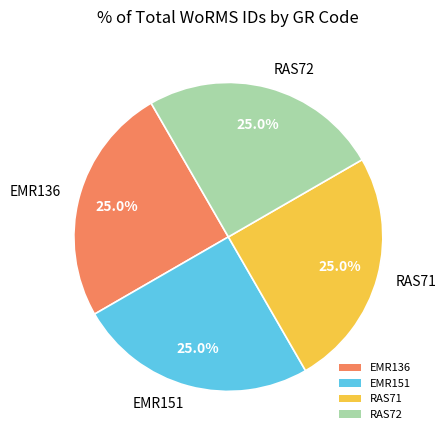

How much of the chart is everything except RAS71?

75.0%